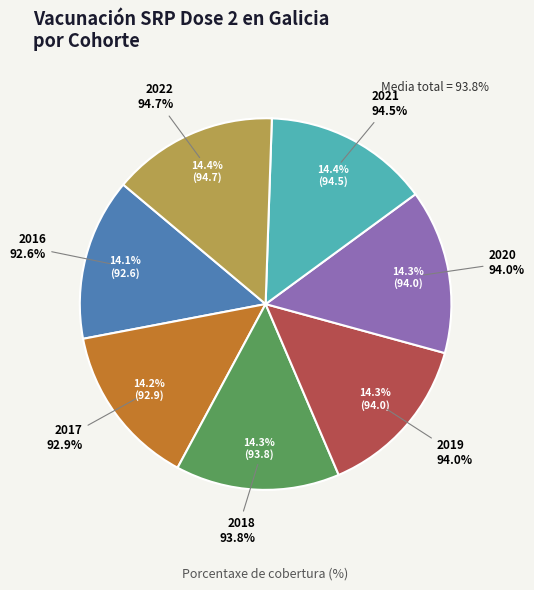

Between 2020 and 2018, which is larger?

2020